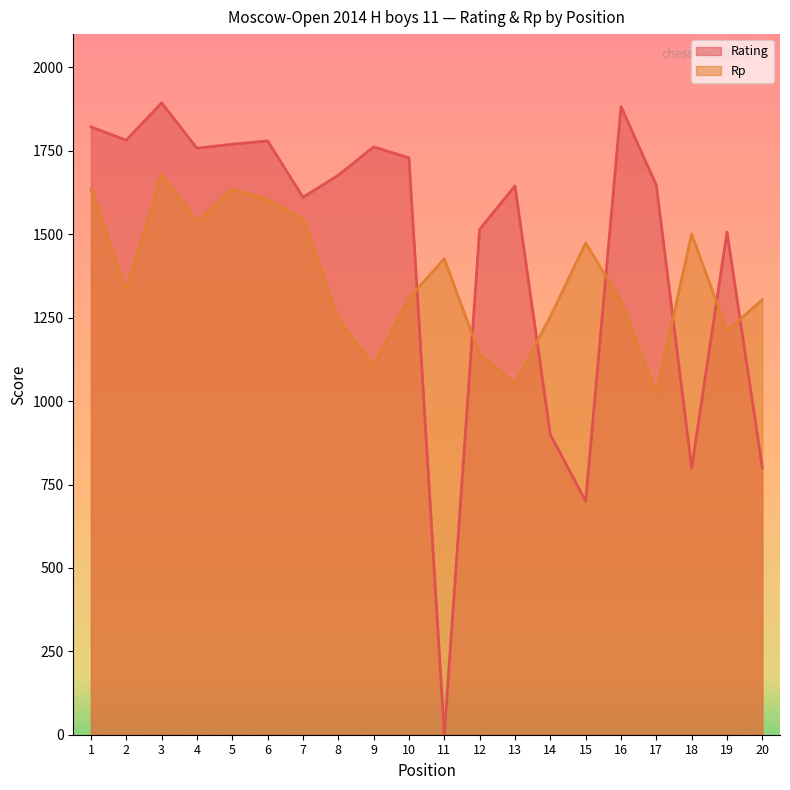

Read the Rating value at 14, to the nearest 100.

900